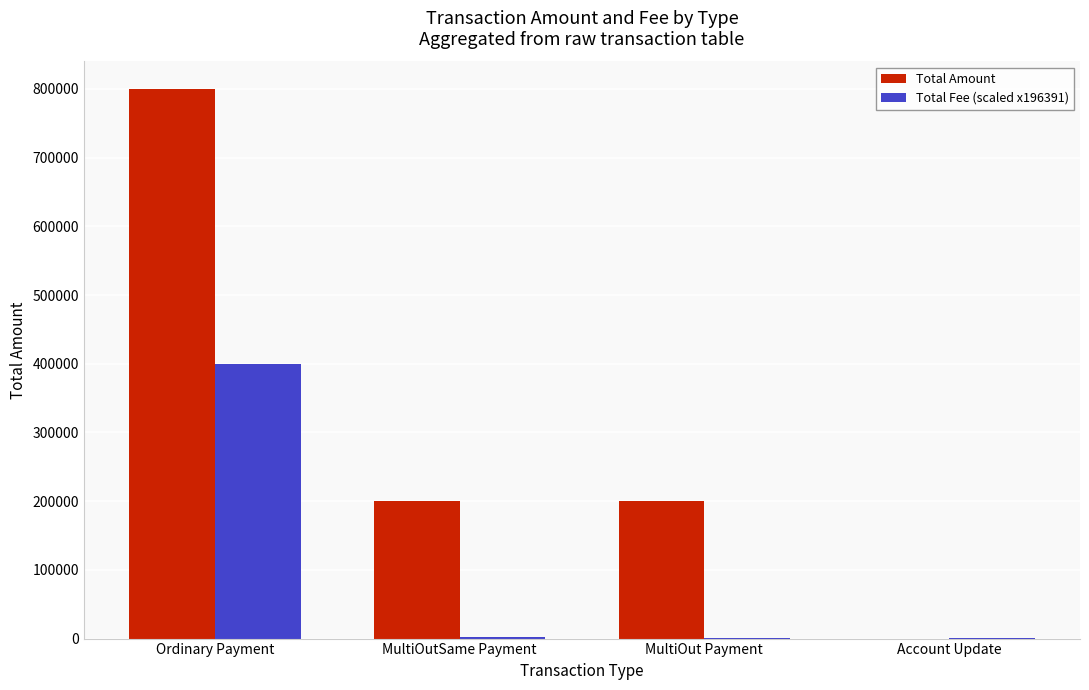

The value of Total Amount at Account Update is 0.0. True or false?

True